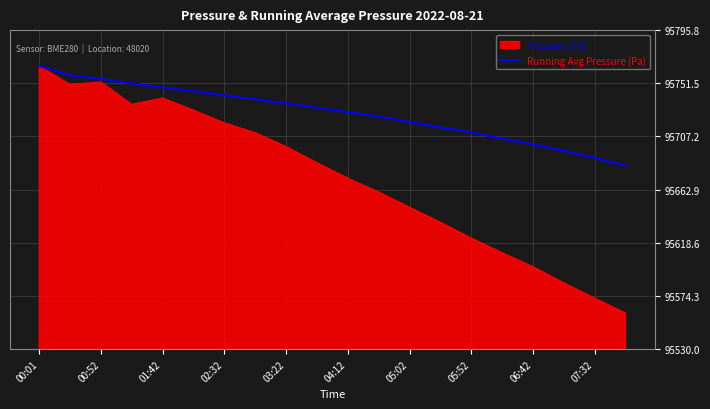

List the series in order of their overall mean, lowest first.

Pressure (Pa), Running Avg Pressure (Pa)